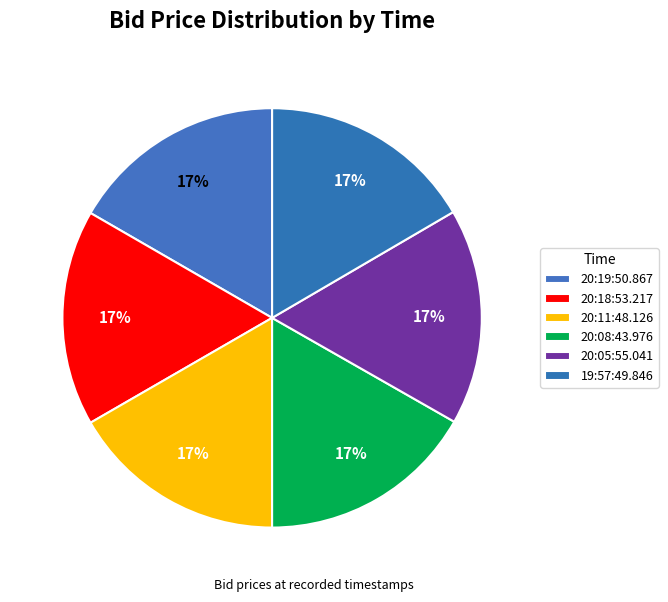

True or false: 20:05:55.041 accounts for 28% of the total.

False